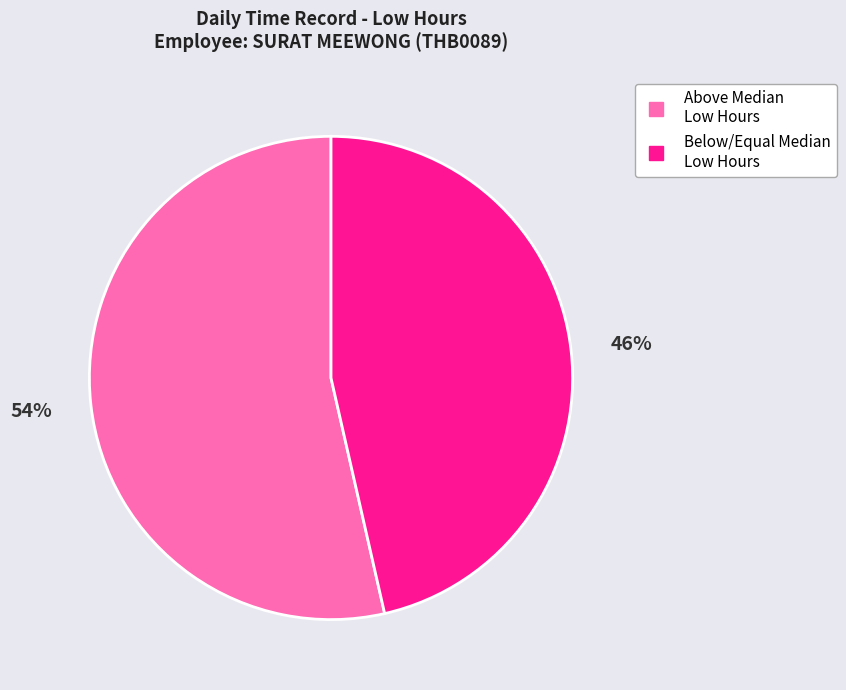

Count the number of slices in the pie.

2